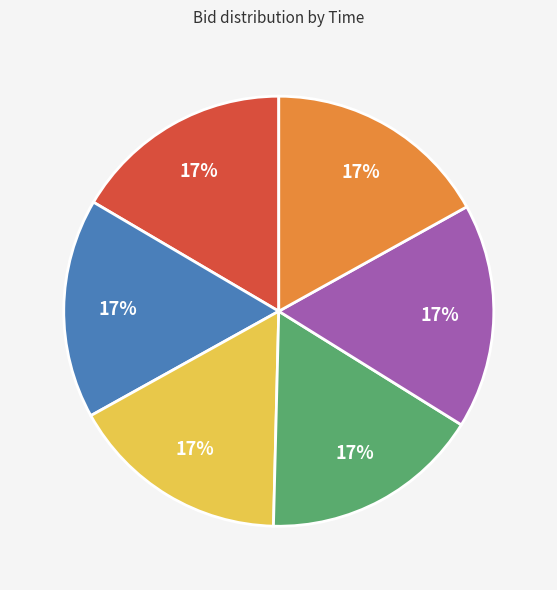

To the nearest percent, what is the average slice percentage?

17%